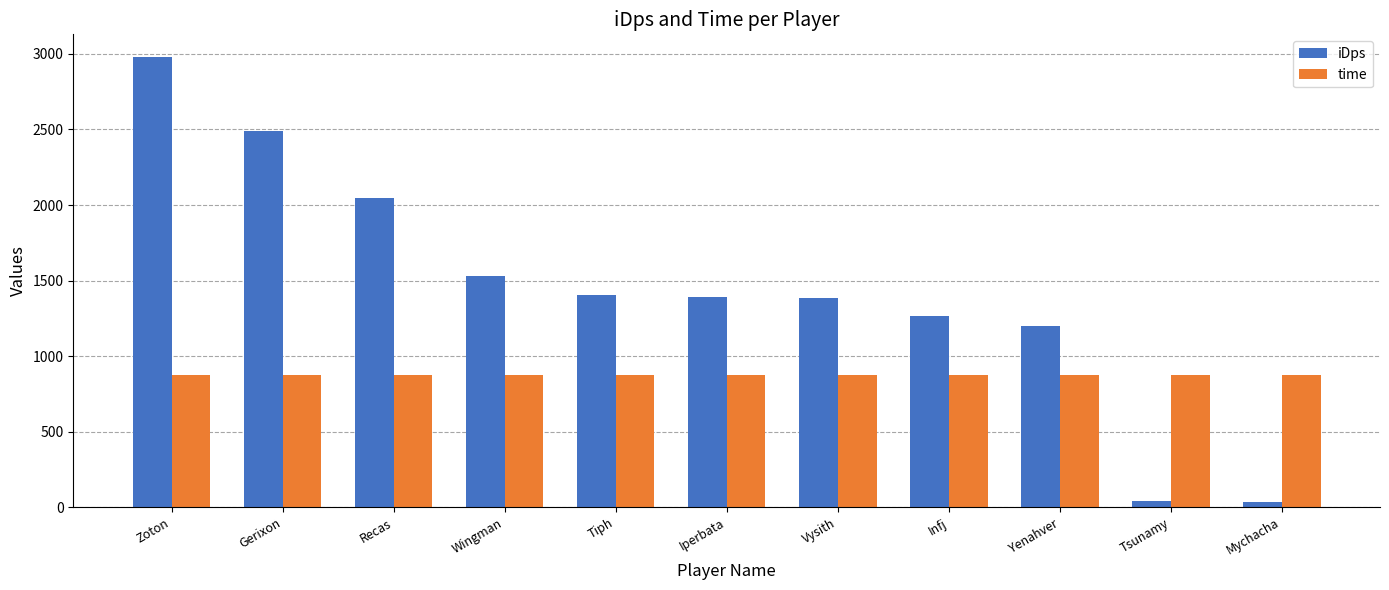

Where is iDps nearest to the value 1509?

Wingman